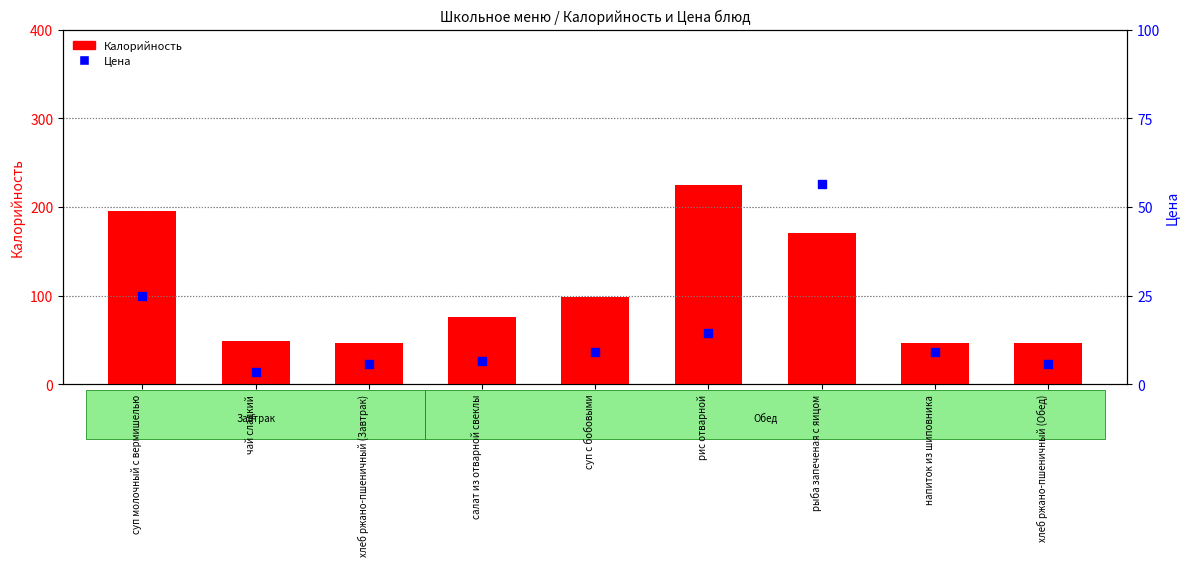

At how many categories does at least one series exceed 197?

1